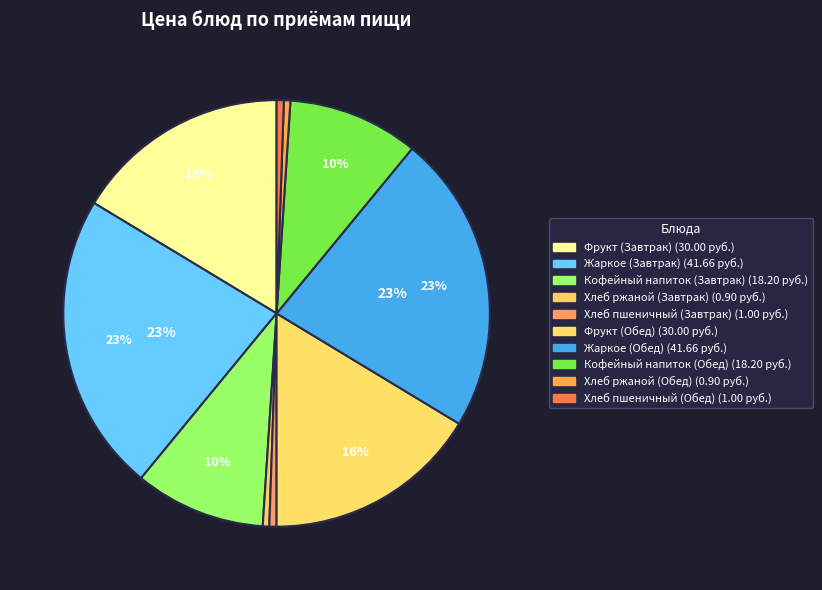

Which category has the smallest portion of the pie?

Хлеб ржаной (Завтрак)